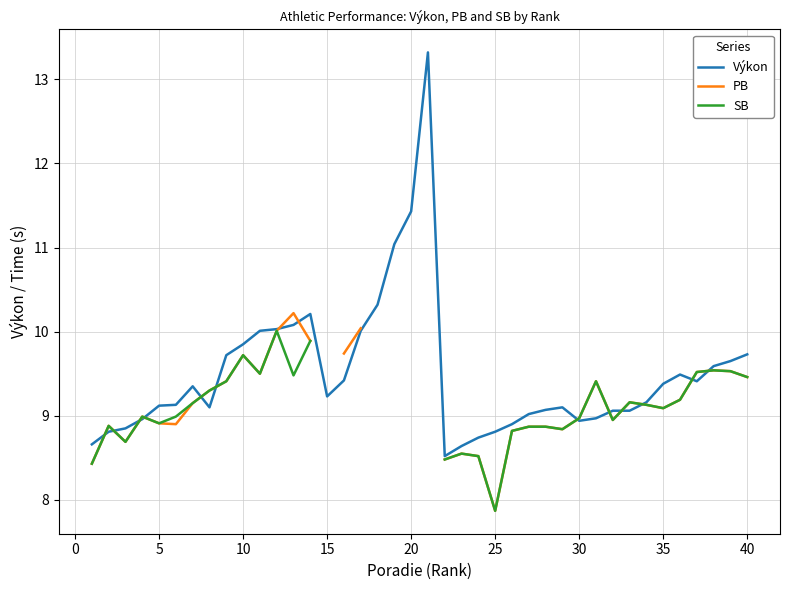

True or false: Výkon has a value of 9.7 at 40.

True